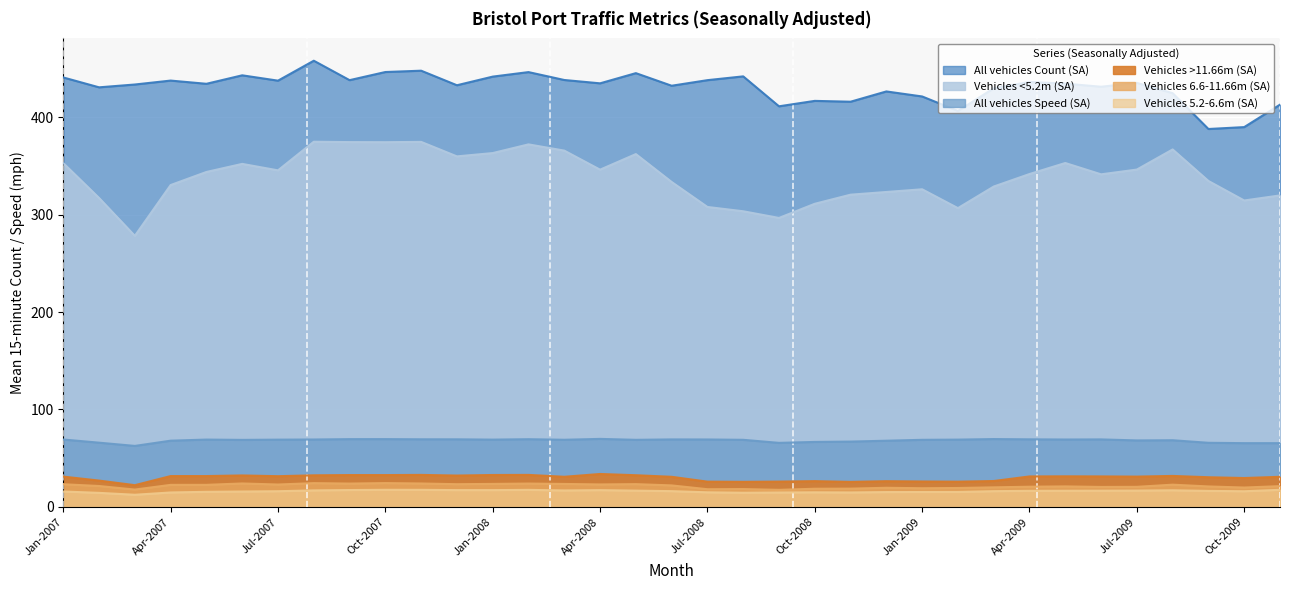

Count the number of data series in this chart.

6